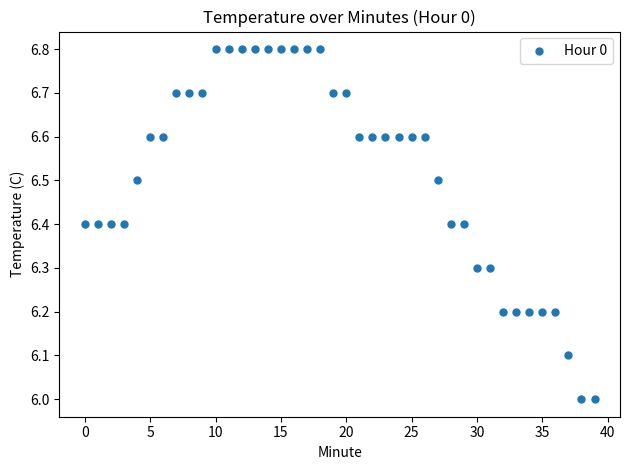

What is the range of Y values (max minus min)?

0.8